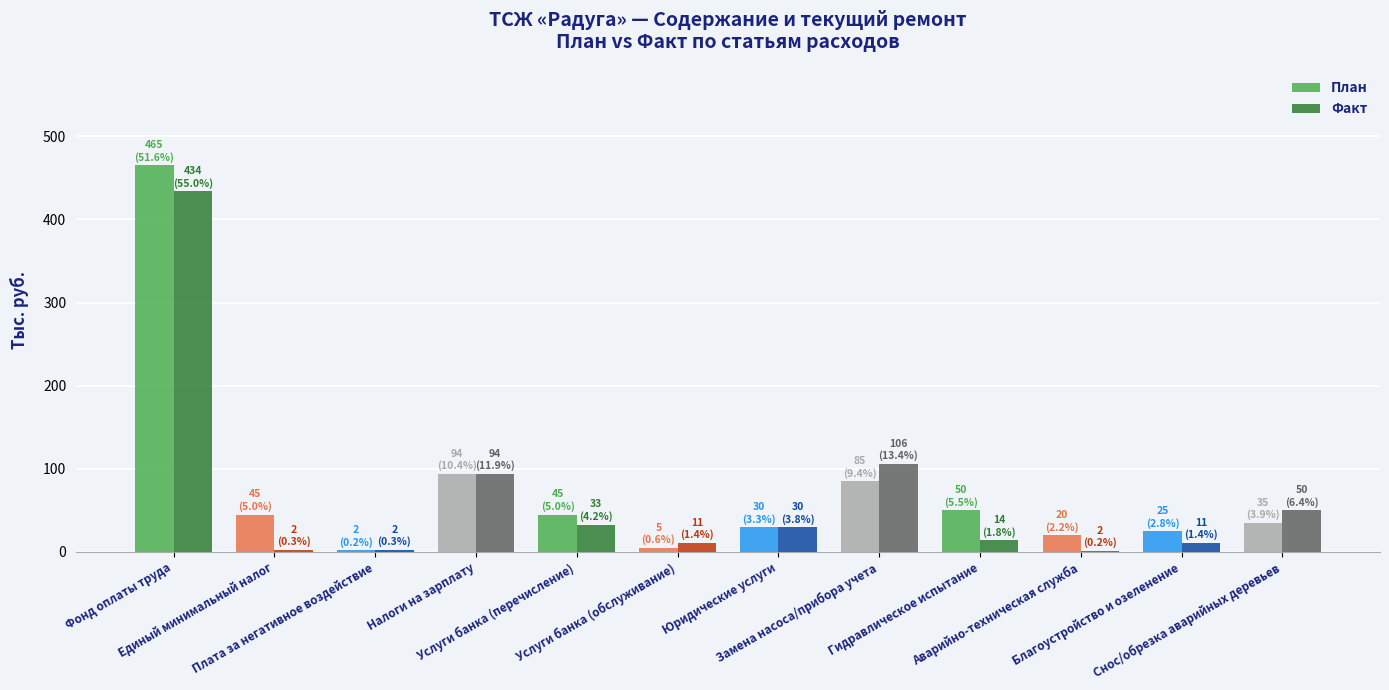

What is the value of the Факт bar at the 5th from the left?

33.0